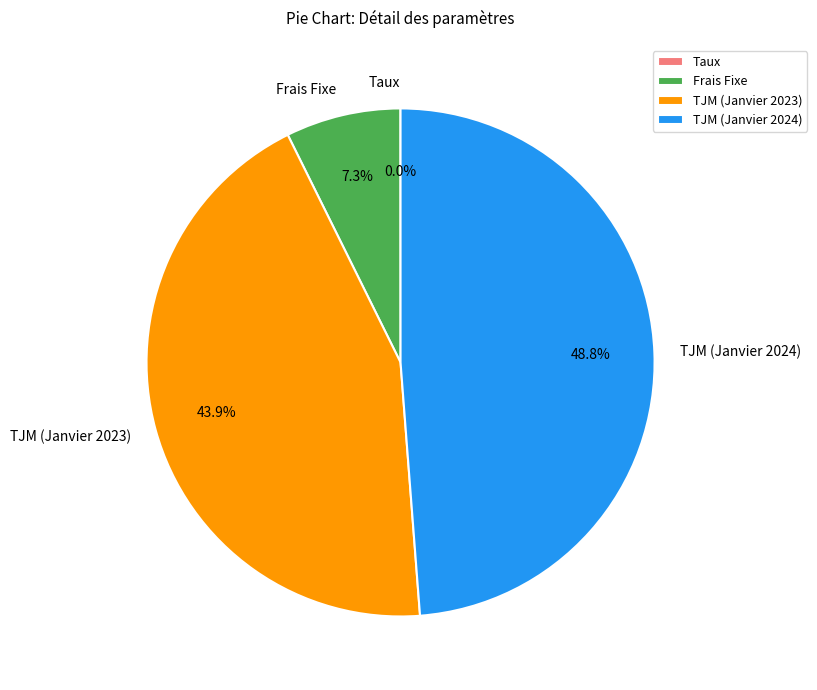

What portion of the pie excludes TJM (Janvier 2024)?

51.2%